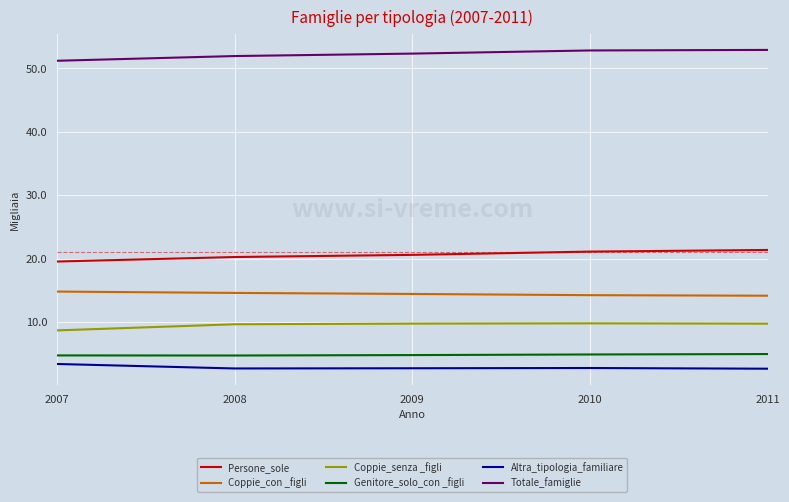

What is the spread (max minus min) of values at 2007?

47.8